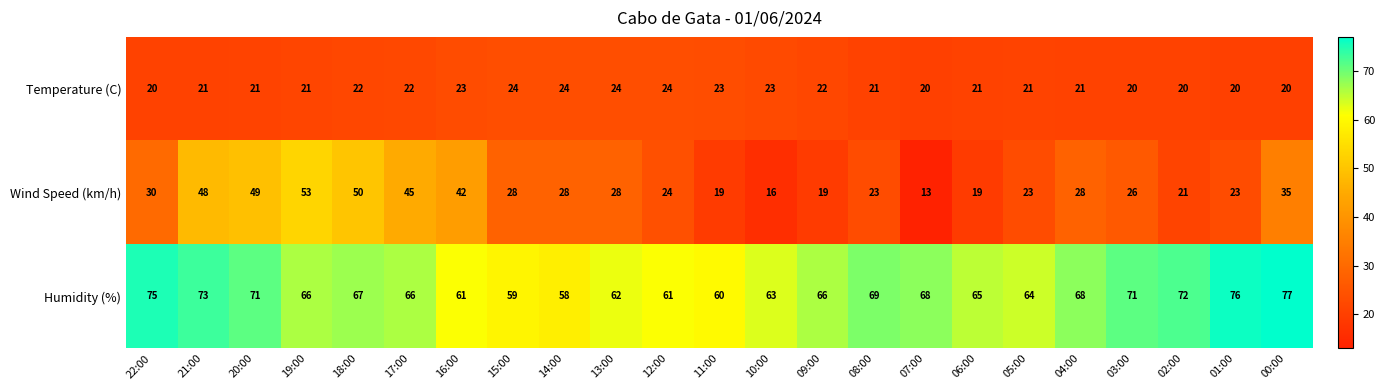

Which category has the highest value in the Wind Speed (km/h) series?

19:00